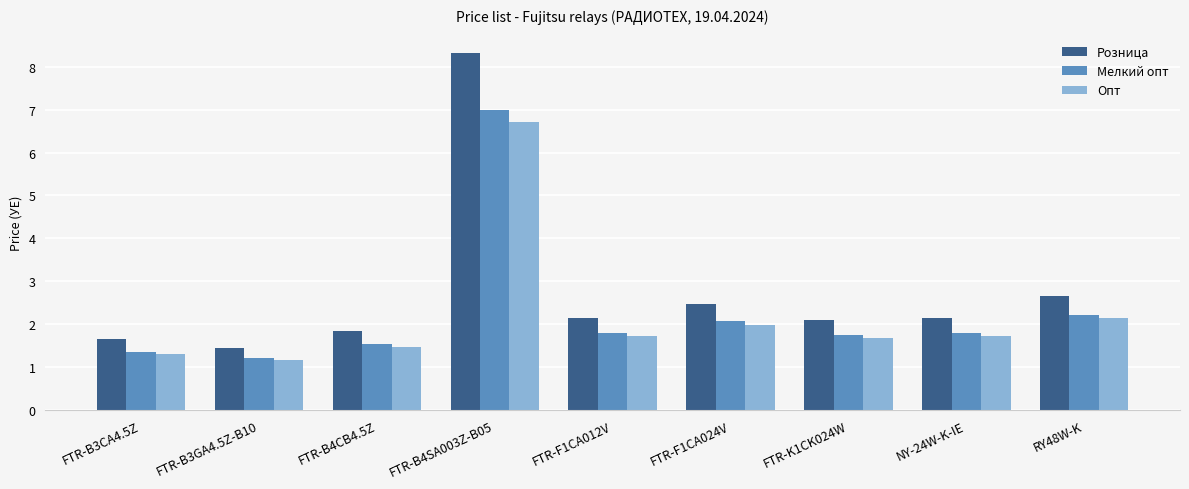

What is the total value across all series at NY-24W-K-IE?

5.7